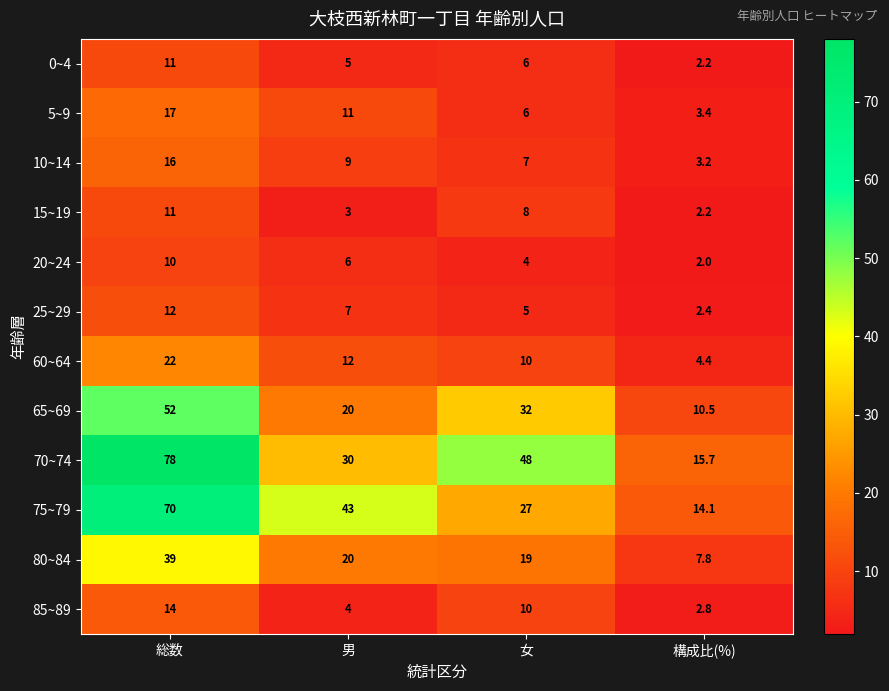

Where is 80~84 nearest to the value 23?

男